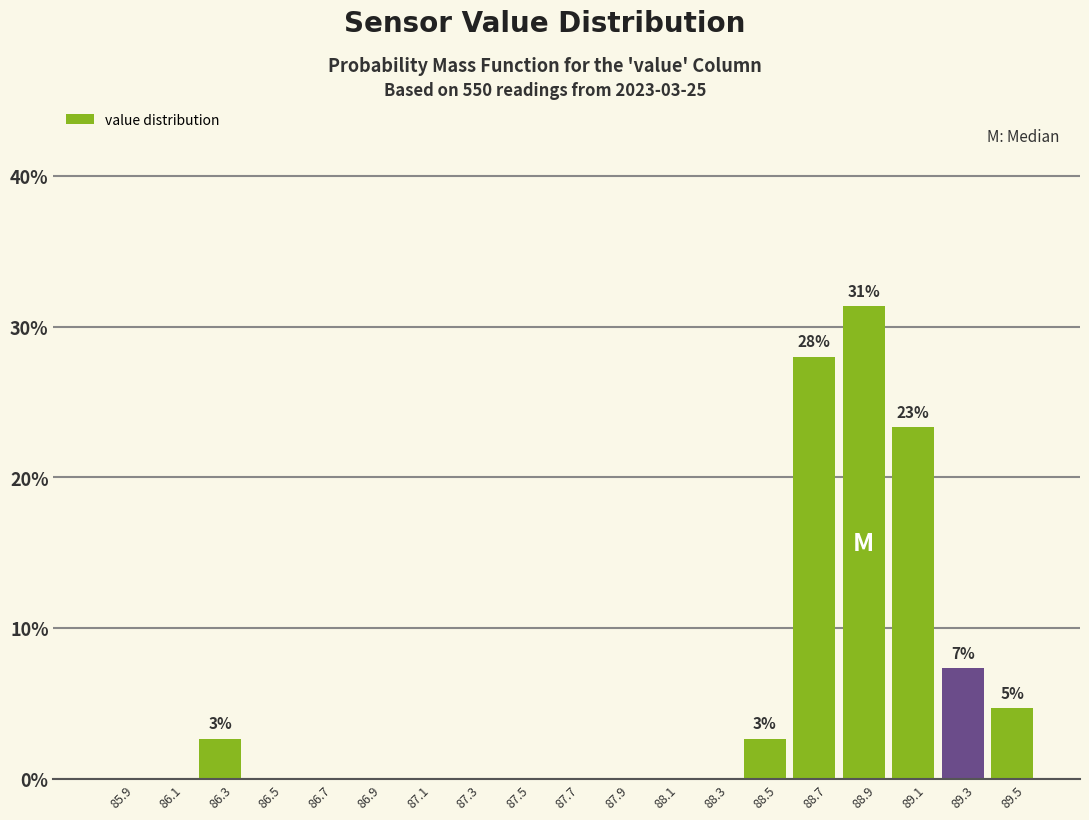

Which range on the x-axis has the tallest bar?

88.8 to 89.0